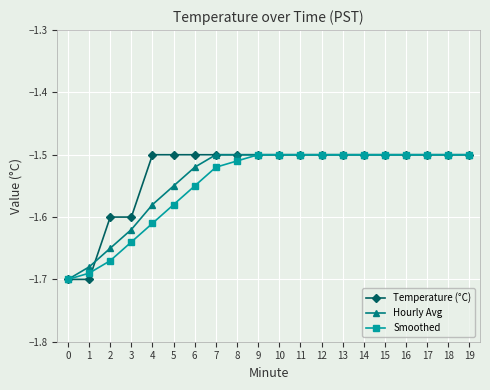

Is the value of Temperature (°C) at 2 greater than the value of Hourly Avg at 12?

No